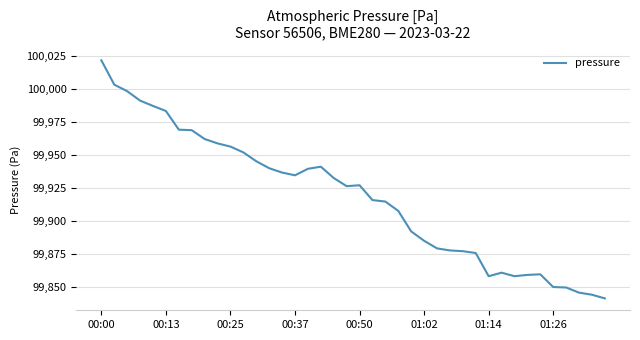

What is the greatest value displayed?

100022.0